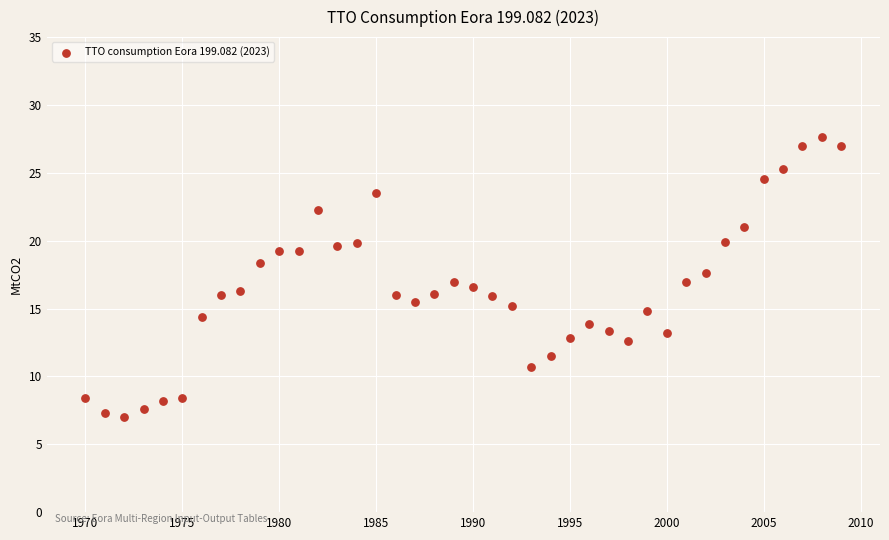

What is the range of X values (max minus min)?

39.0